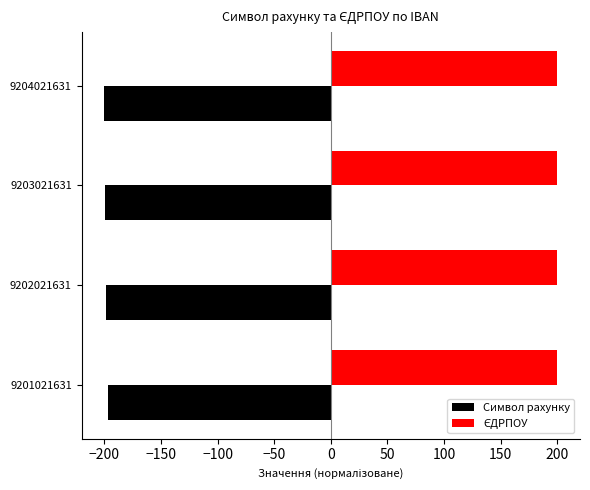

What is the difference between the highest and lowest values at 9201021631?

397.1